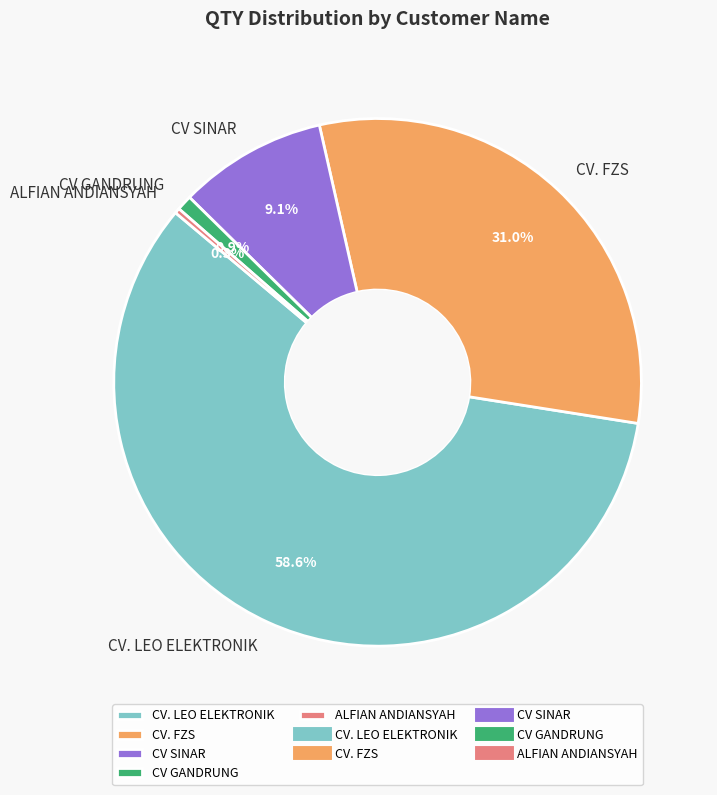

Rank the categories by value from lowest to highest.

ALFIAN ANDIANSYAH, CV GANDRUNG, CV SINAR, CV. FZS, CV. LEO ELEKTRONIK